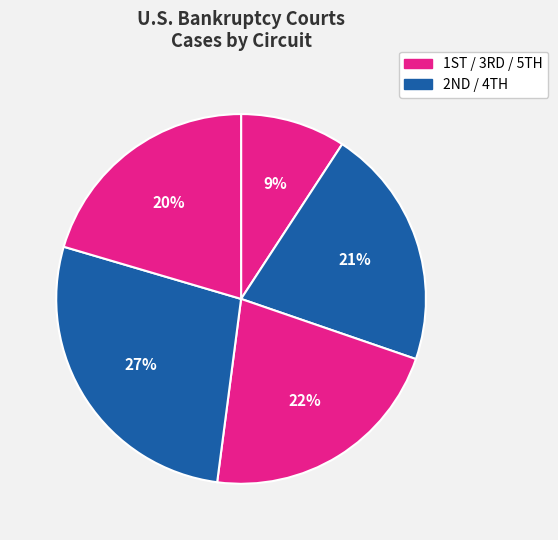

What is the smallest slice in the pie chart?

1ST